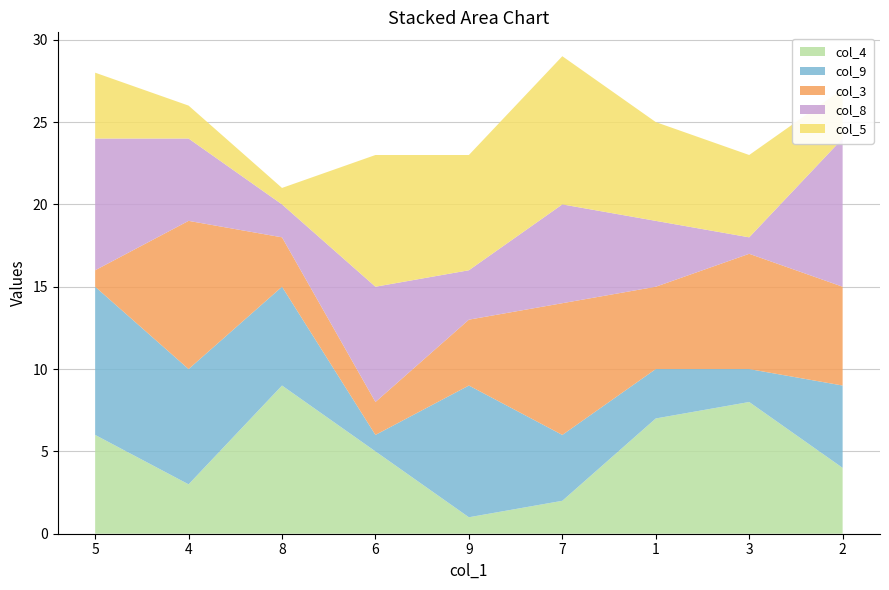

Reading left to right, transcribe all the data shown in this chart.

col_4: 6	3	9	5	1	2	7	8	4
col_9: 9	7	6	1	8	4	3	2	5
col_3: 1	9	3	2	4	8	5	7	6
col_8: 8	5	2	7	3	6	4	1	9
col_5: 4	2	1	8	7	9	6	5	3